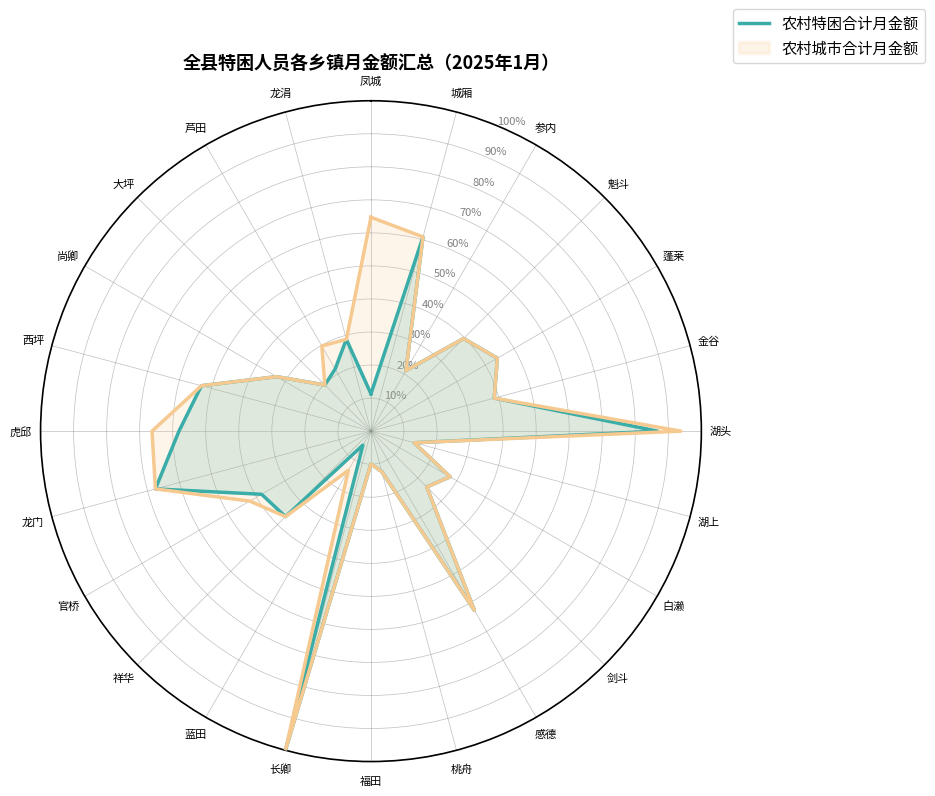

What is the approximate value of 农村特困合计月金额 at 桃舟?

0.1